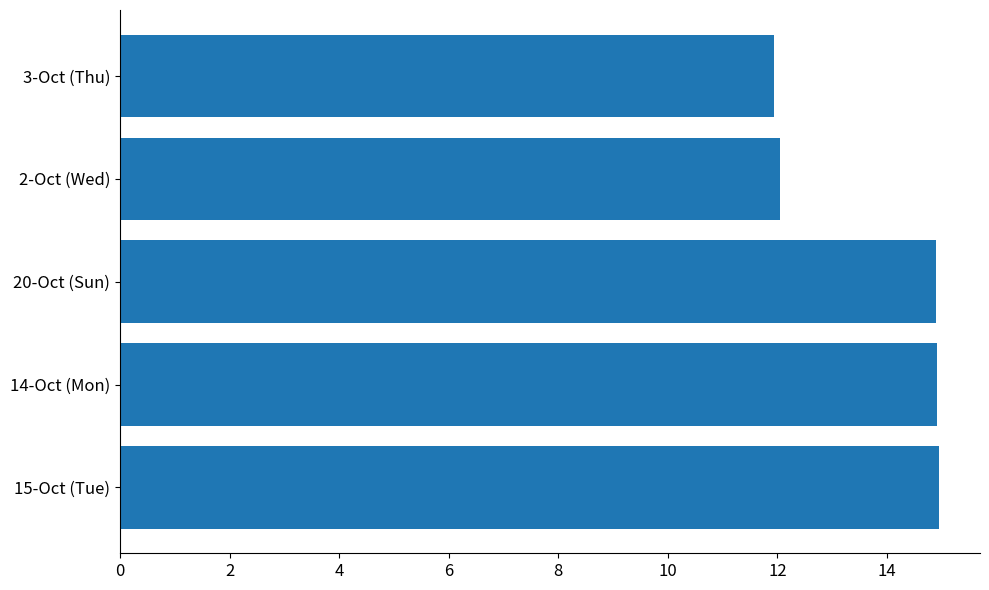

What is the minimum value shown in the chart?

11.9